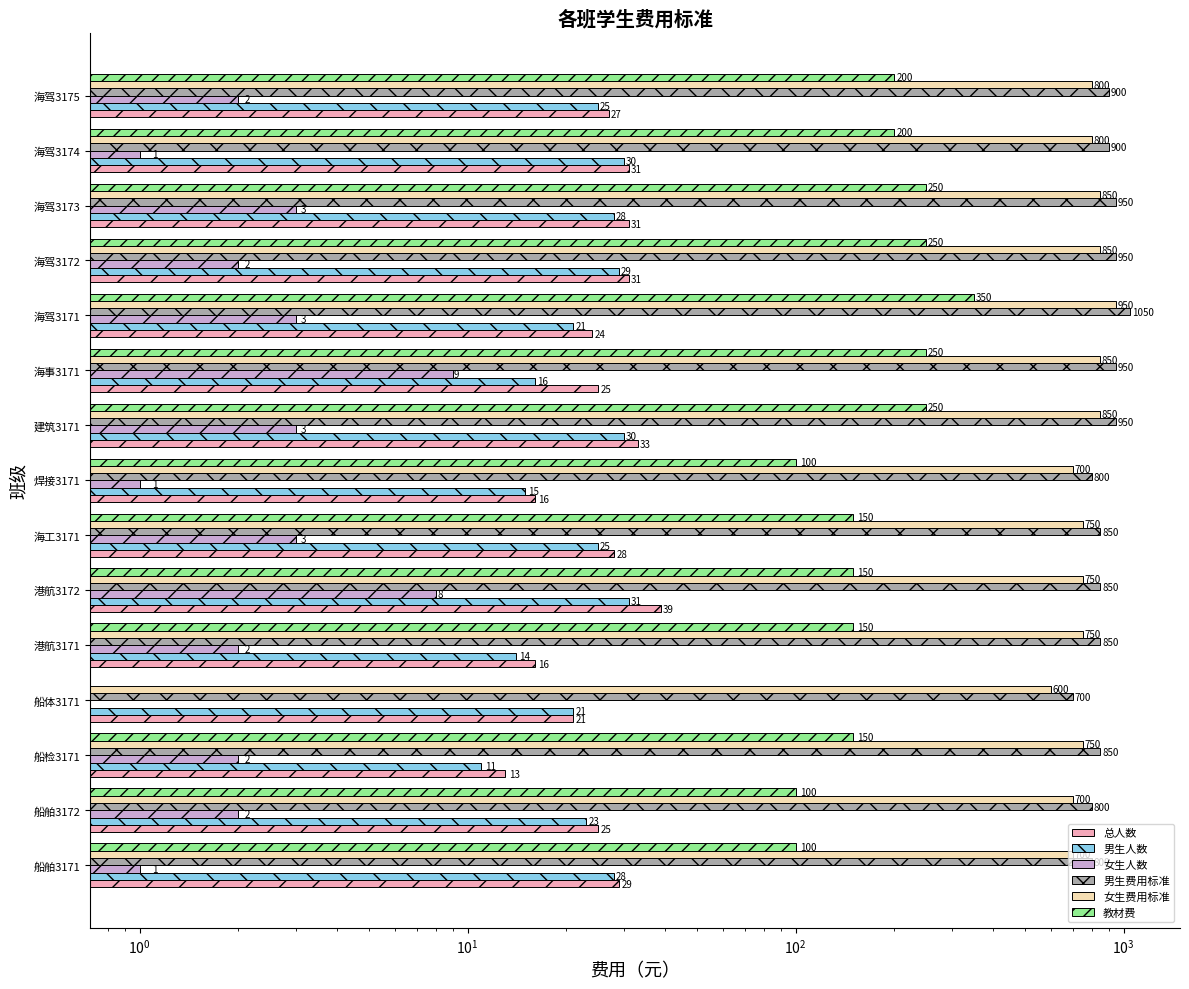

What is the difference between the maximum and second lowest values in the 教材费 series?

250